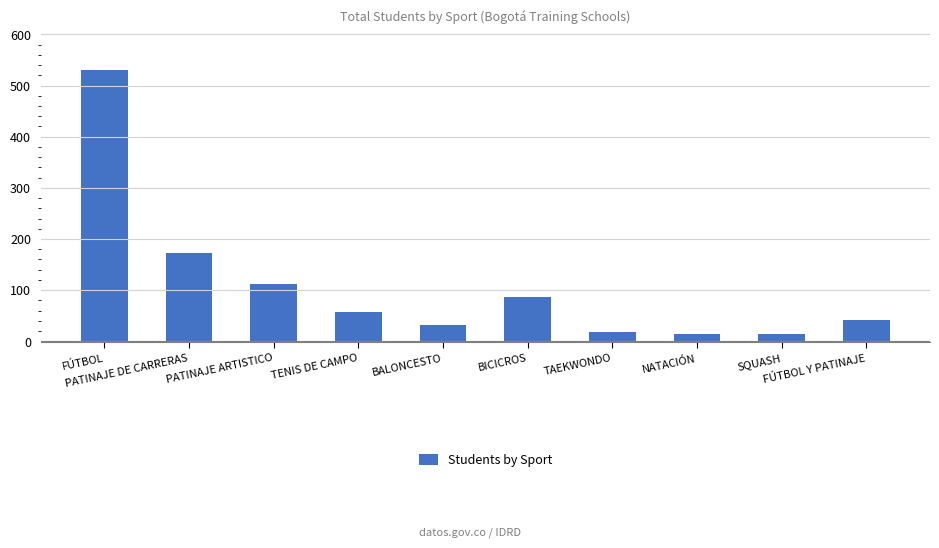

What is the label of the 10th bar from the right?

FÚTBOL